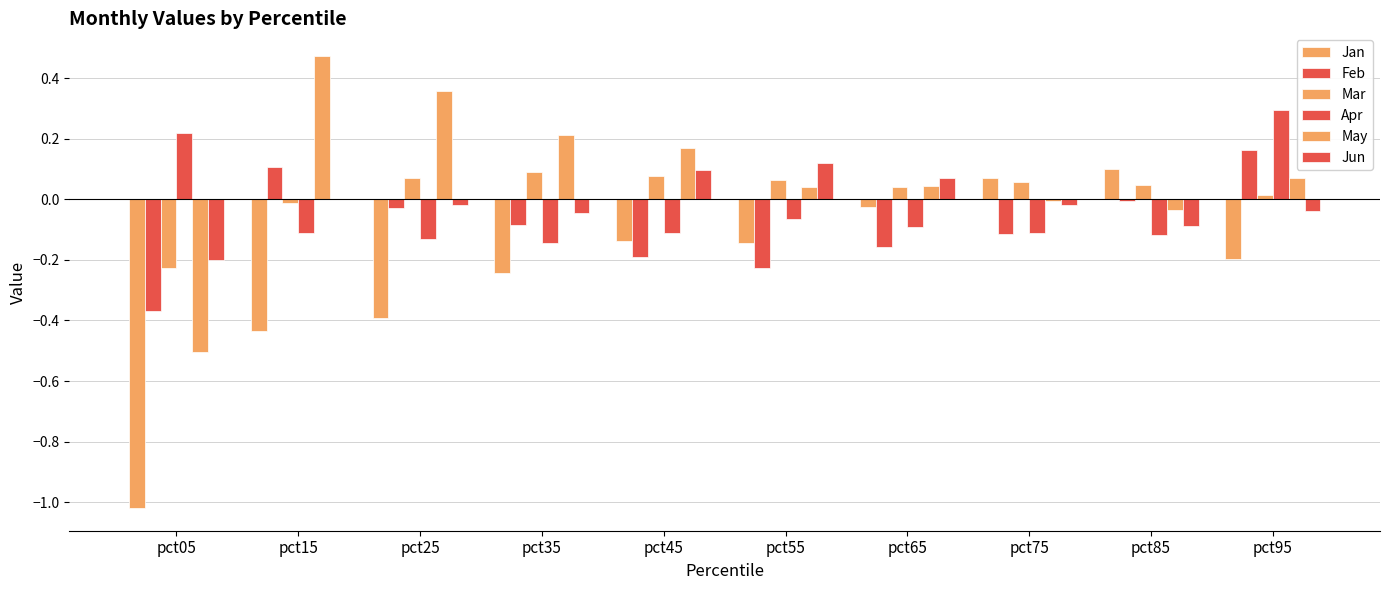

Are the bars horizontal?

No